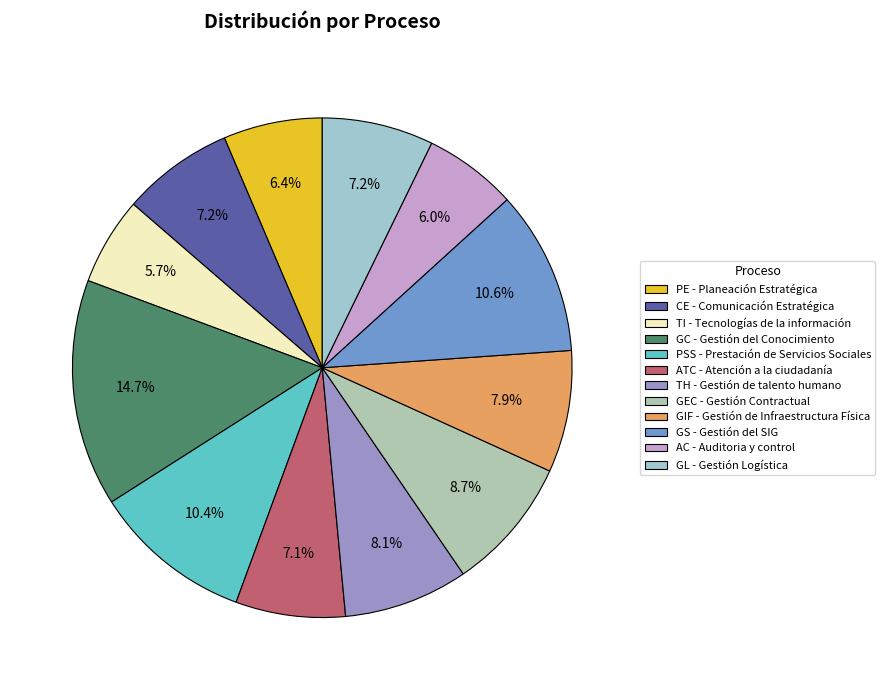

How many segments does this pie chart have?

12